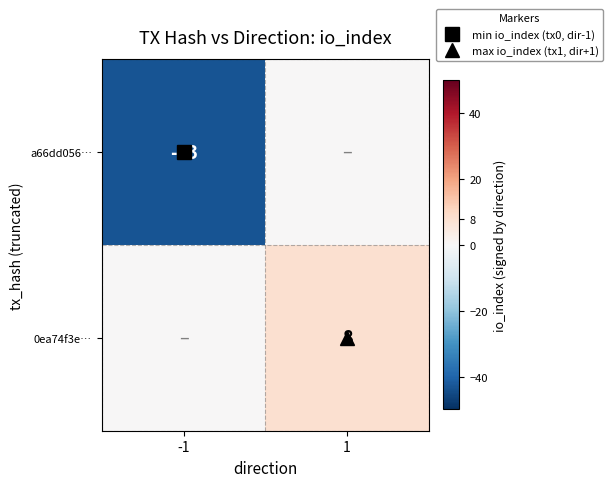

What is the total value across all series at -1?

-43